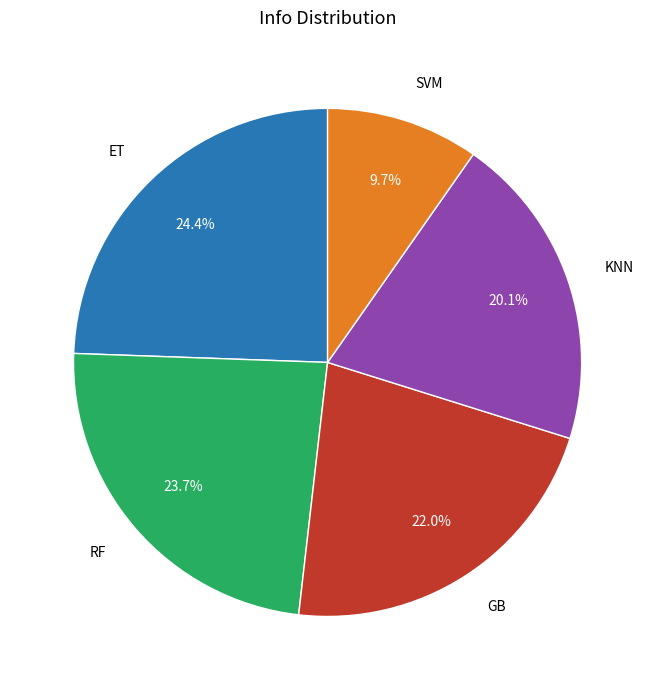

Is it true that SVM is 10% of the pie?

True